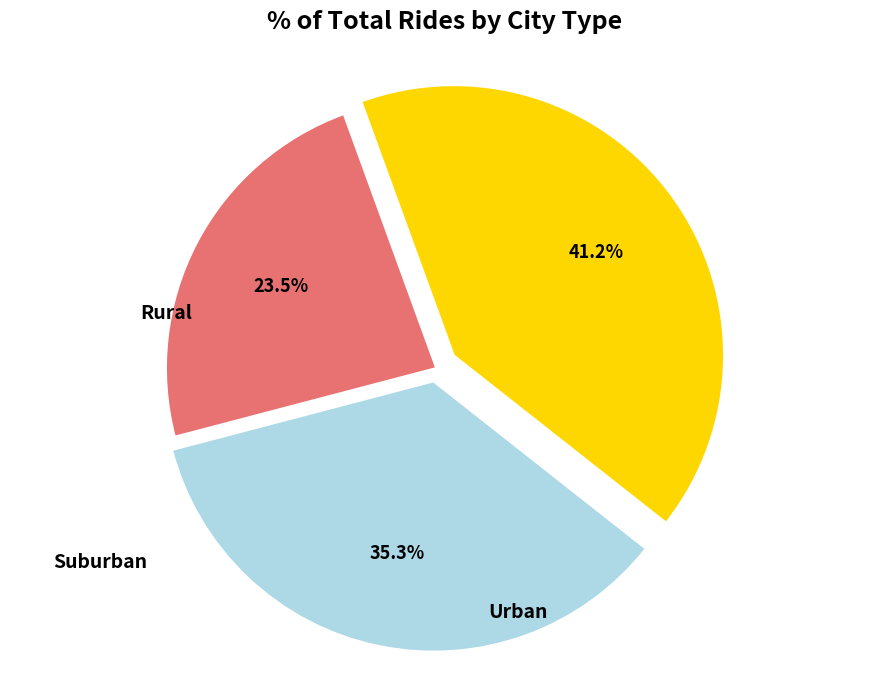

How many segments does this pie chart have?

3